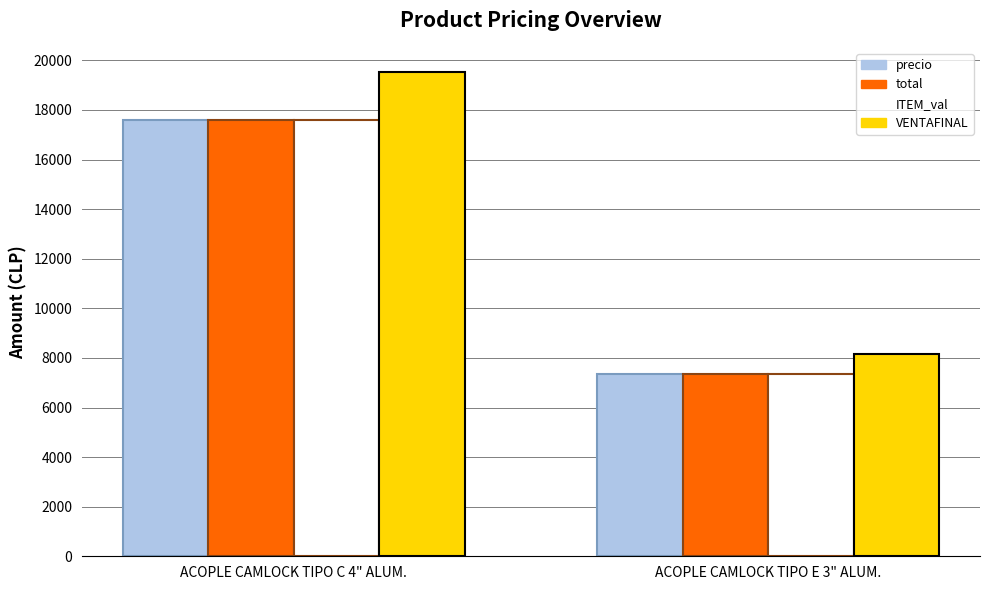

Reading left to right, list all the values displayed in this chart.

precio: ACOPLE CAMLOCK TIPO C 4" ALUM.=17577	ACOPLE CAMLOCK TIPO E 3" ALUM.=7335
total: ACOPLE CAMLOCK TIPO C 4" ALUM.=17577	ACOPLE CAMLOCK TIPO E 3" ALUM.=7335
ITEM_val: ACOPLE CAMLOCK TIPO C 4" ALUM.=17577	ACOPLE CAMLOCK TIPO E 3" ALUM.=7335
VENTAFINAL: ACOPLE CAMLOCK TIPO C 4" ALUM.=19530	ACOPLE CAMLOCK TIPO E 3" ALUM.=8150